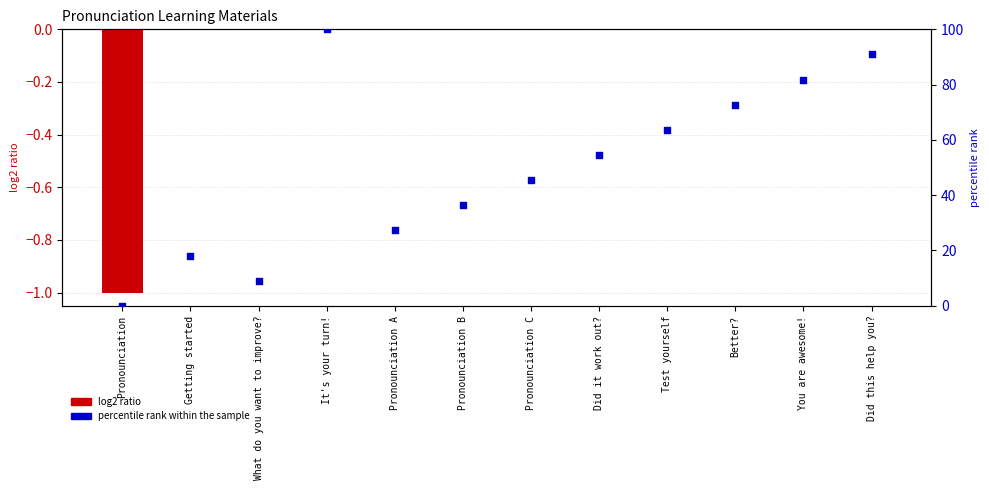

At how many categories does at least one series exceed 16?

10